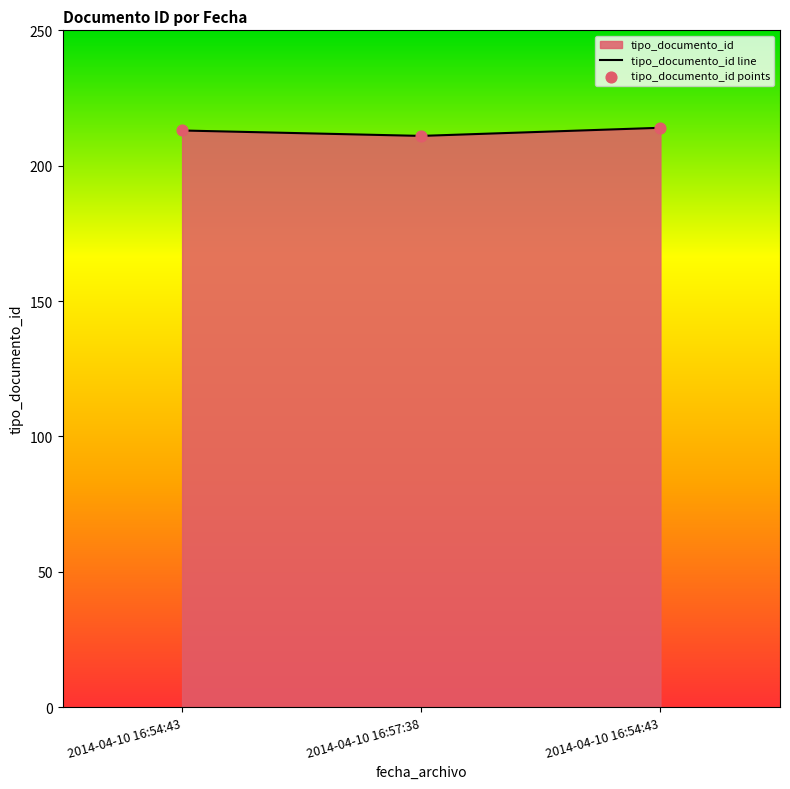

Is the value of tipo_documento_id points at 2014-04-10 16:54:43 greater than the value of tipo_documento_id line at 2014-04-10 16:54:43?

No